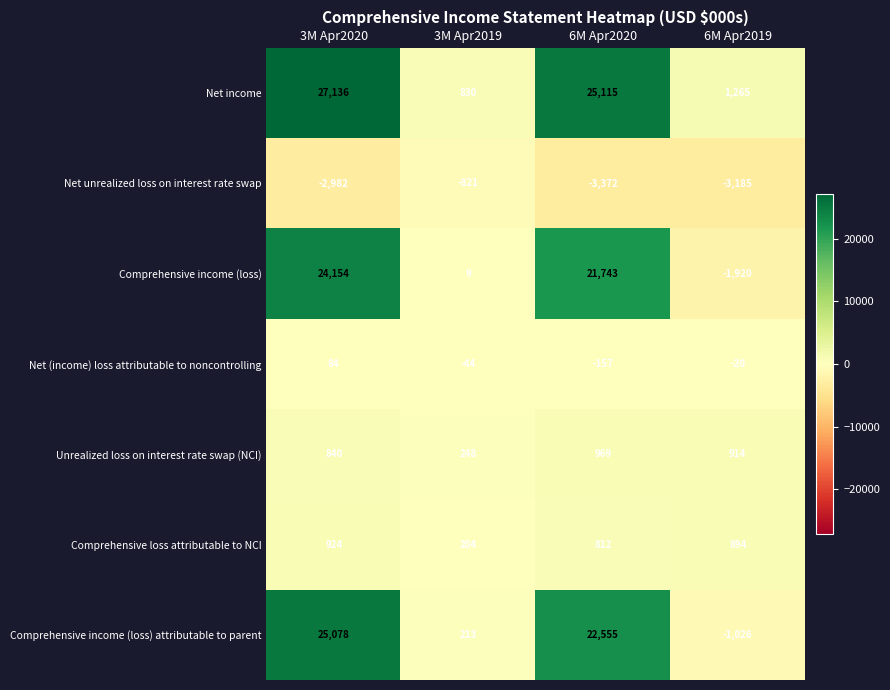

How many series are shown in this chart?

7